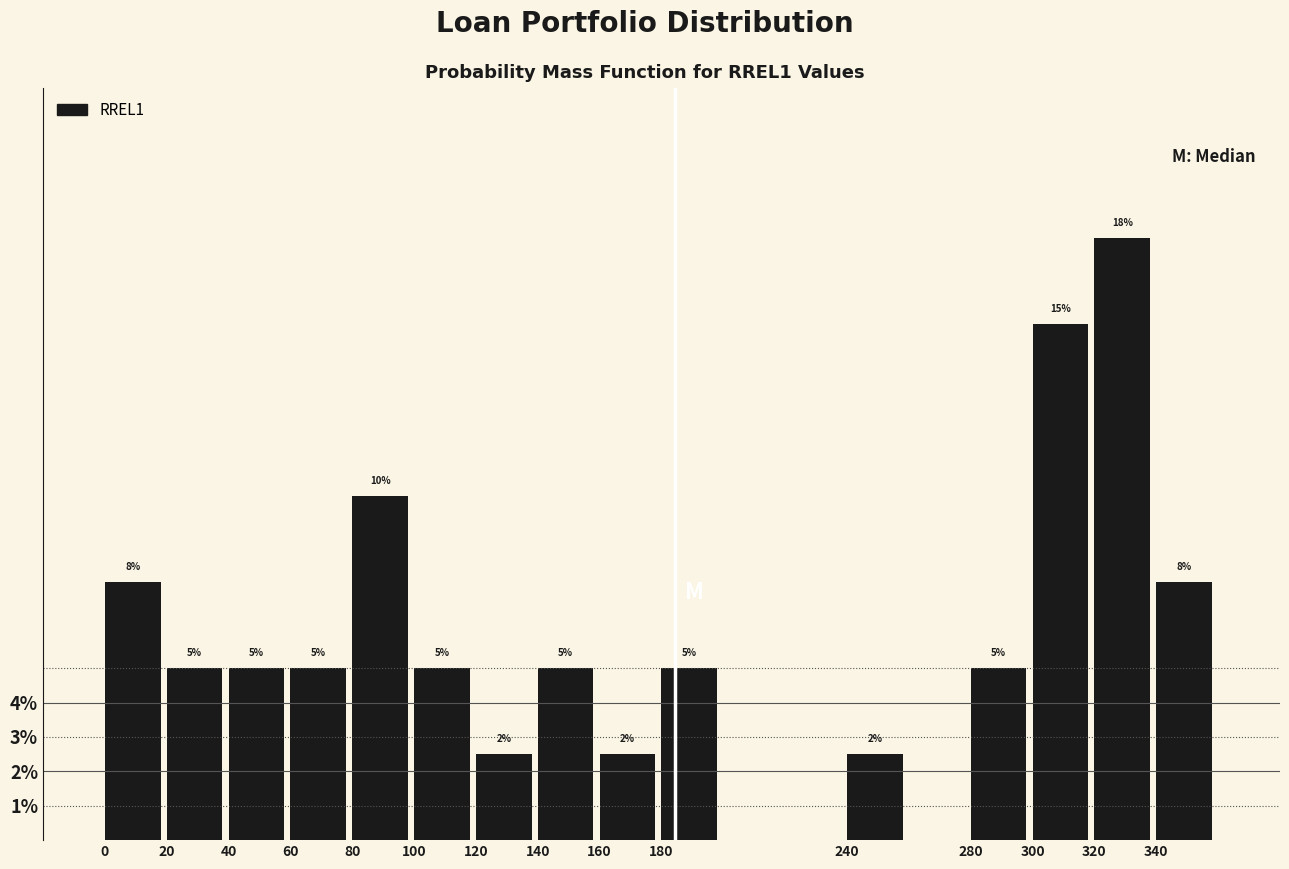

Where is the data nearest to the value 10?

80